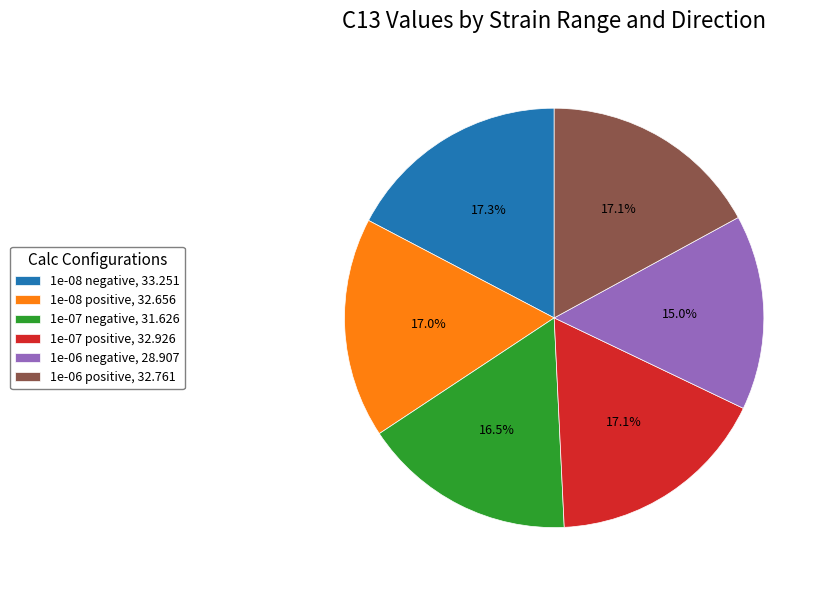

Does 1e-08 negative represent more than half of the total?

No